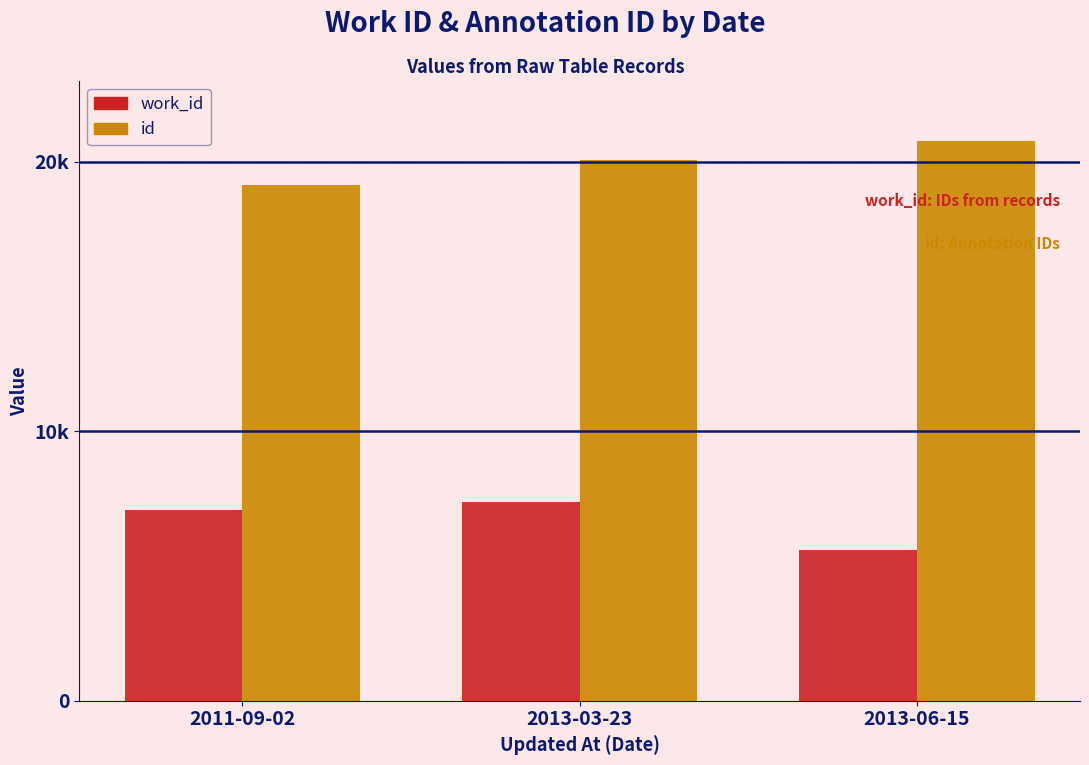

What is the difference between the maximum and minimum values in the work_id series?

1786